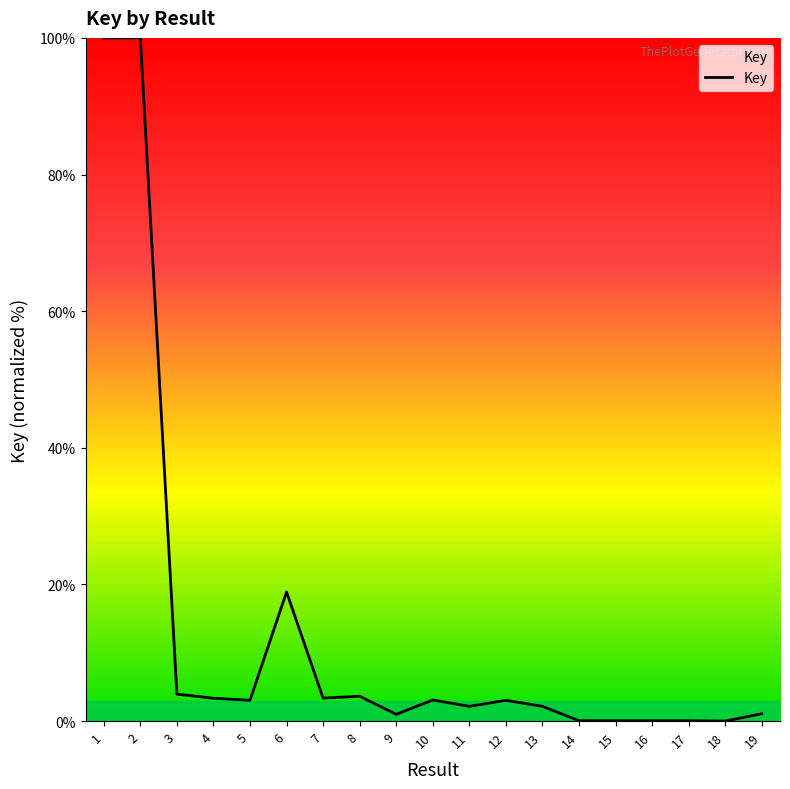

What is the approximate value at 10?

3.1